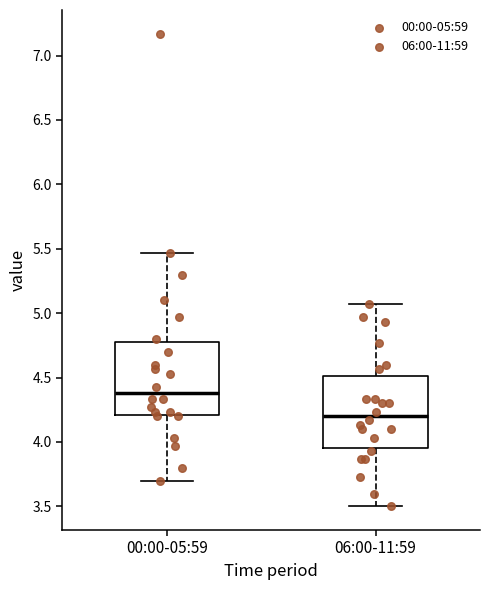

Reading left to right, transcribe this box plot: for each box, give where its median line is, the range the box spans, and where its two whiskers end, as read against the y-axis. The values are not printed on the chart, so give them approximately, as read against the axis.

00:00-05:59: median 4.40, box 4.20 to 4.80, whiskers 3.70 to 5.45
06:00-11:59: median 4.20, box 3.95 to 4.50, whiskers 3.50 to 5.05